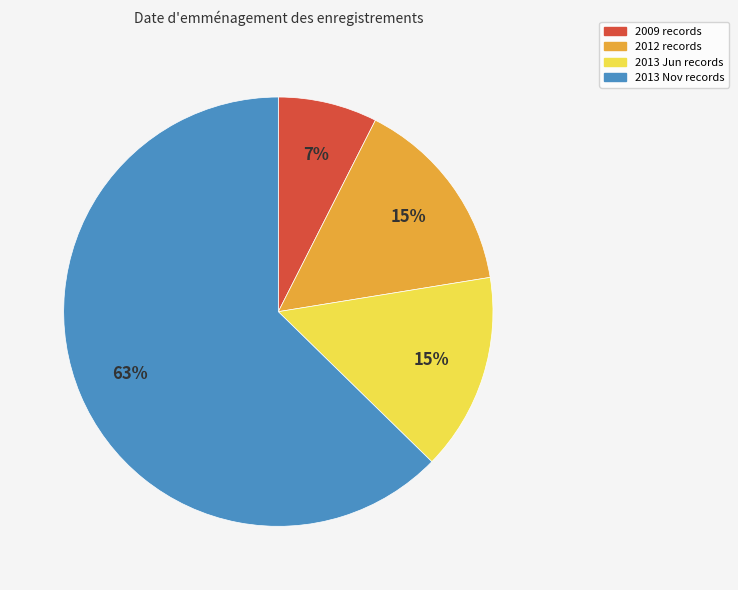

How many segments does this pie chart have?

4